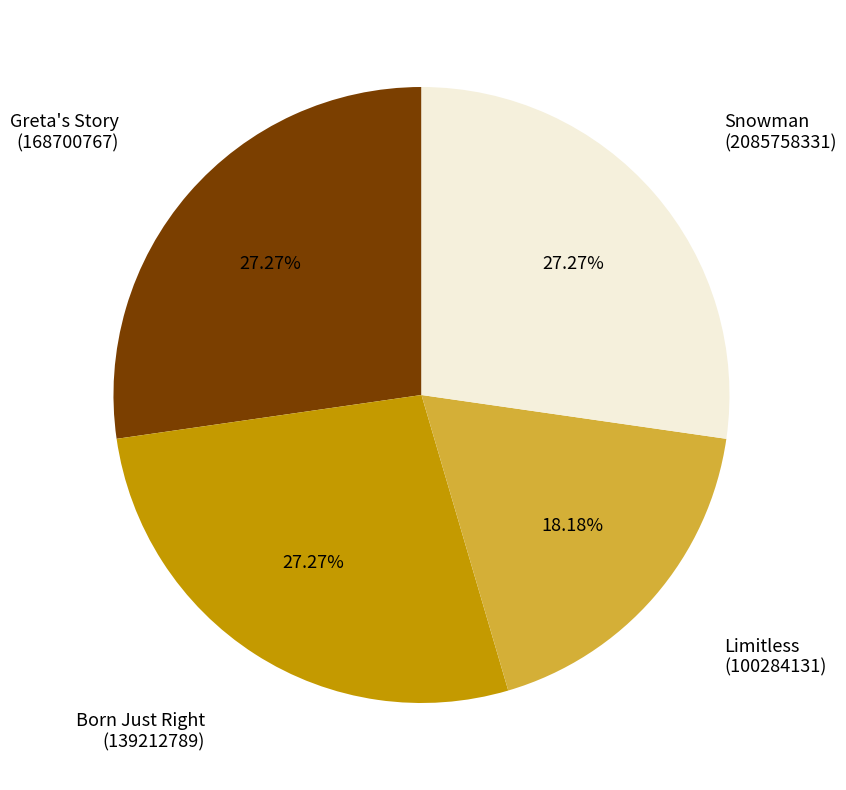

To the nearest percent, what is the average slice percentage?

25%